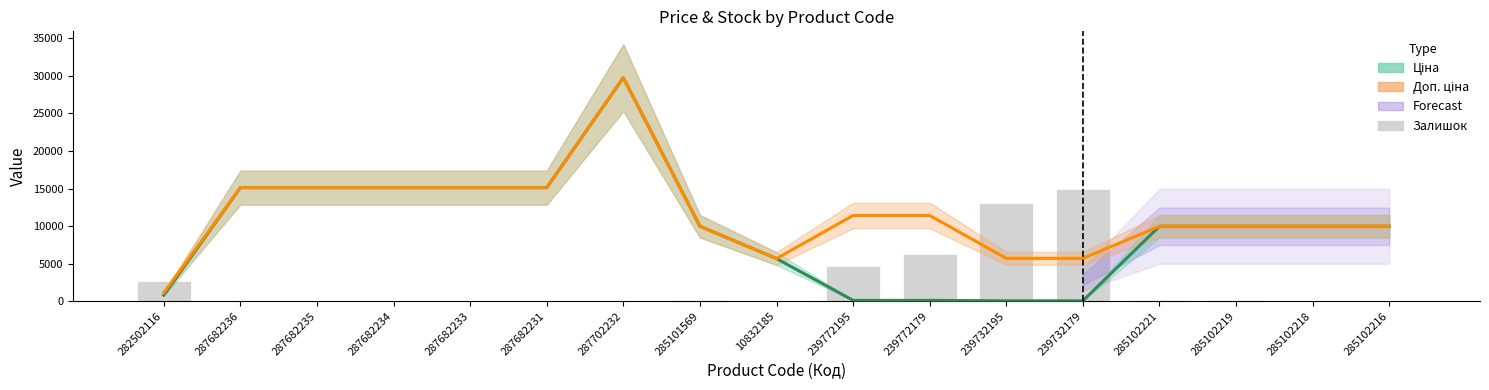

Is the value of Залишок (scaled) at 285101569 greater than the value of Доп. ціна at 287702232?

No